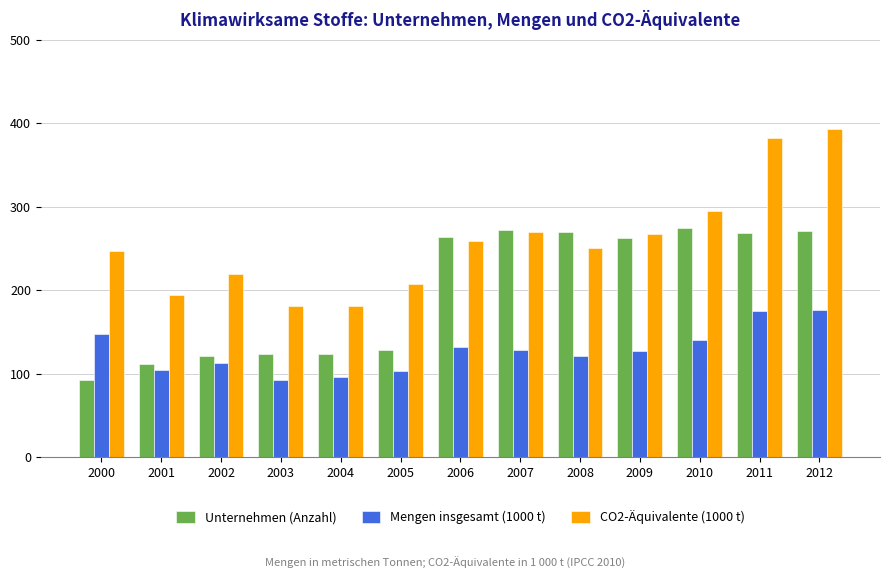

What is the sum of the Unternehmen (Anzahl) values at 2007 and 2009?

535.0